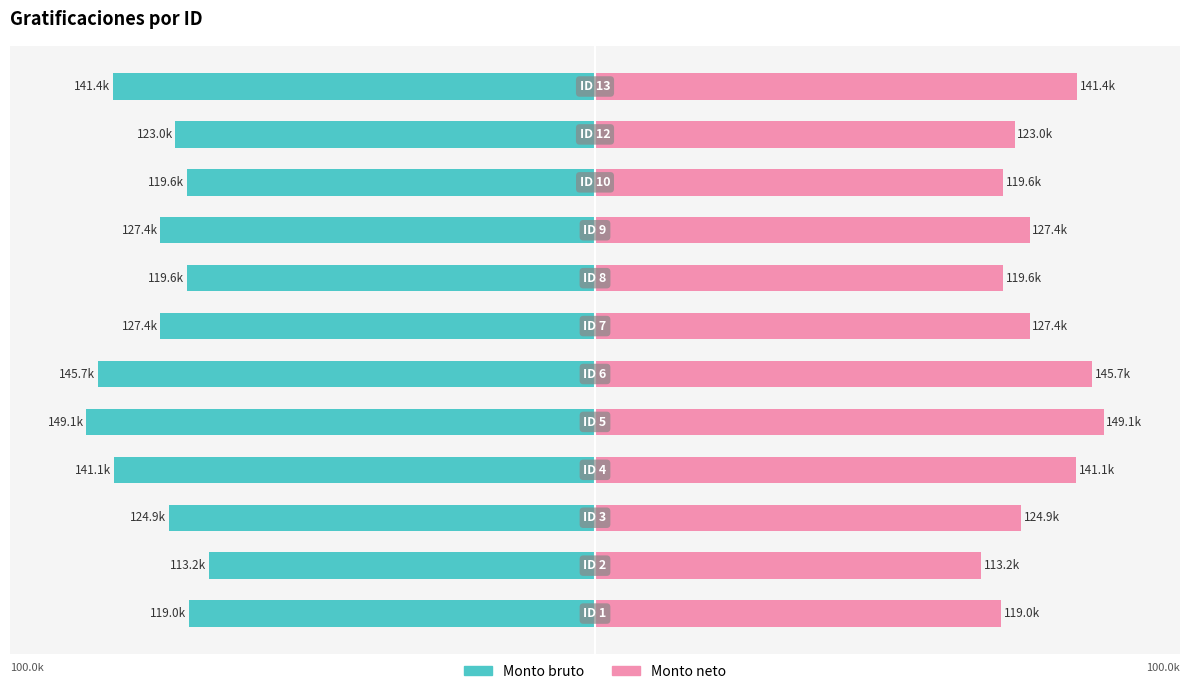

Which series changed the most between 7 and 11?

Monto bruto